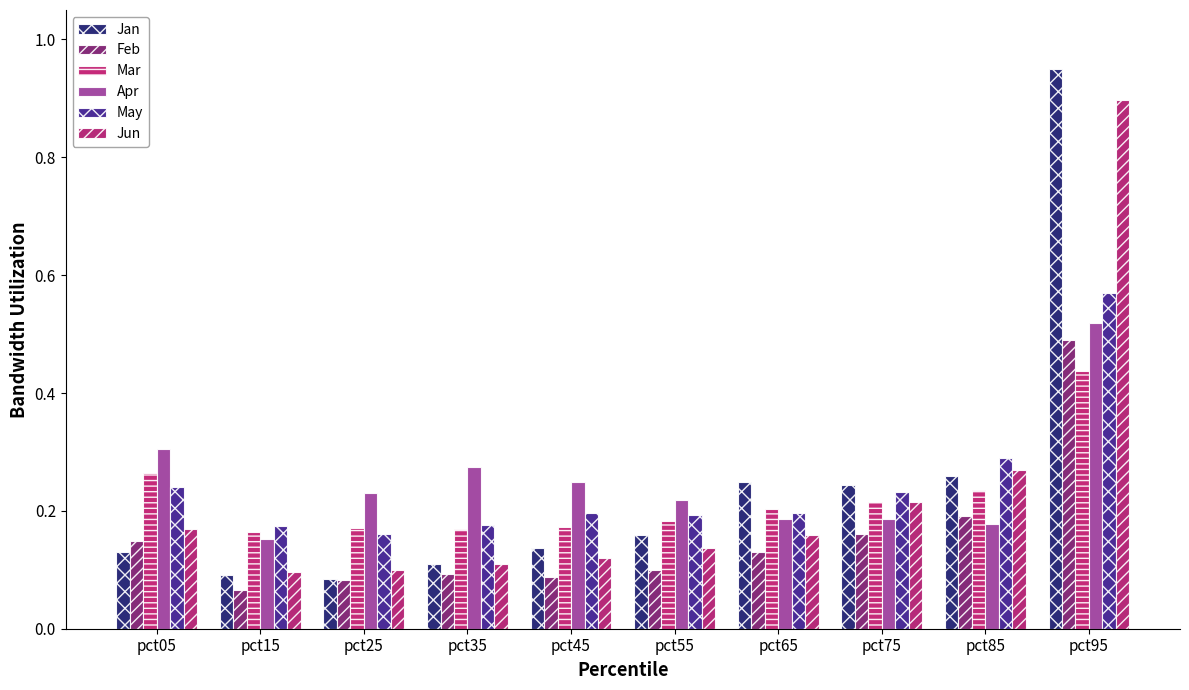

Read the Apr value at pct75.

0.2